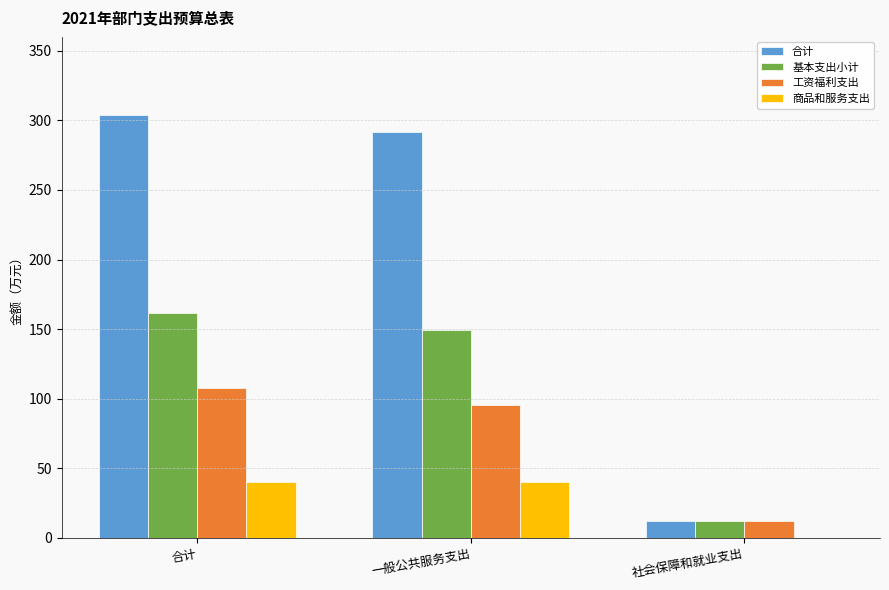

Does the chart contain stacked bars?

No